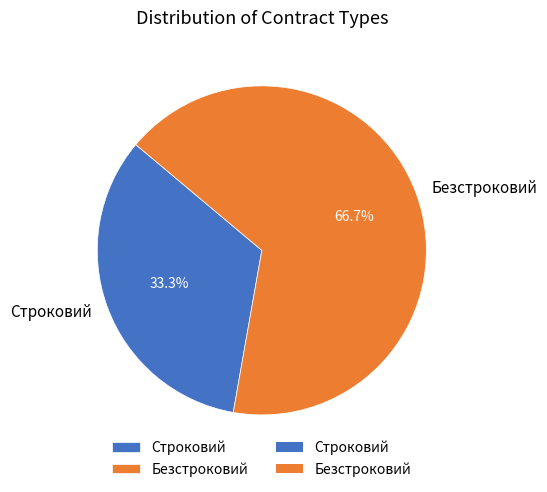

Is it true that Строковий is 33% of the pie?

True